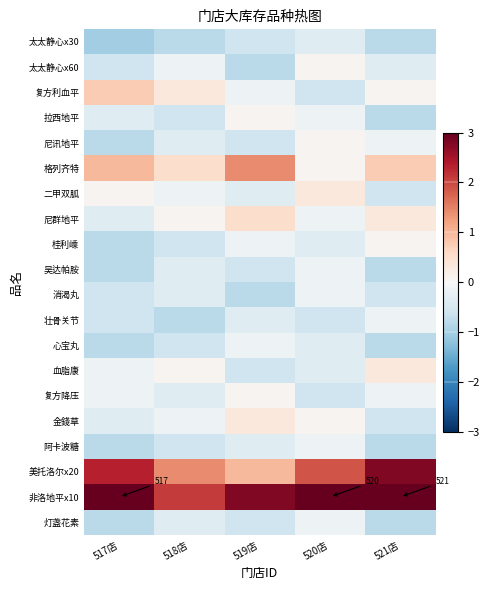

Which category has the highest value in the 格列齐特 series?

519店